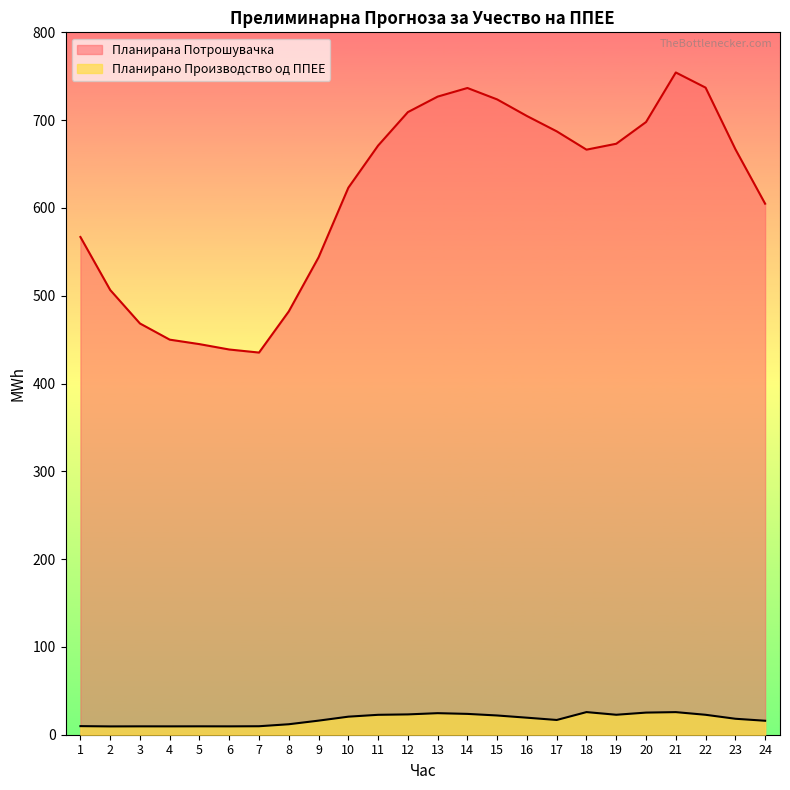

True or false: Планирана Потрошувачка and Планирано Производство од ППЕЕ cross at least once.

False